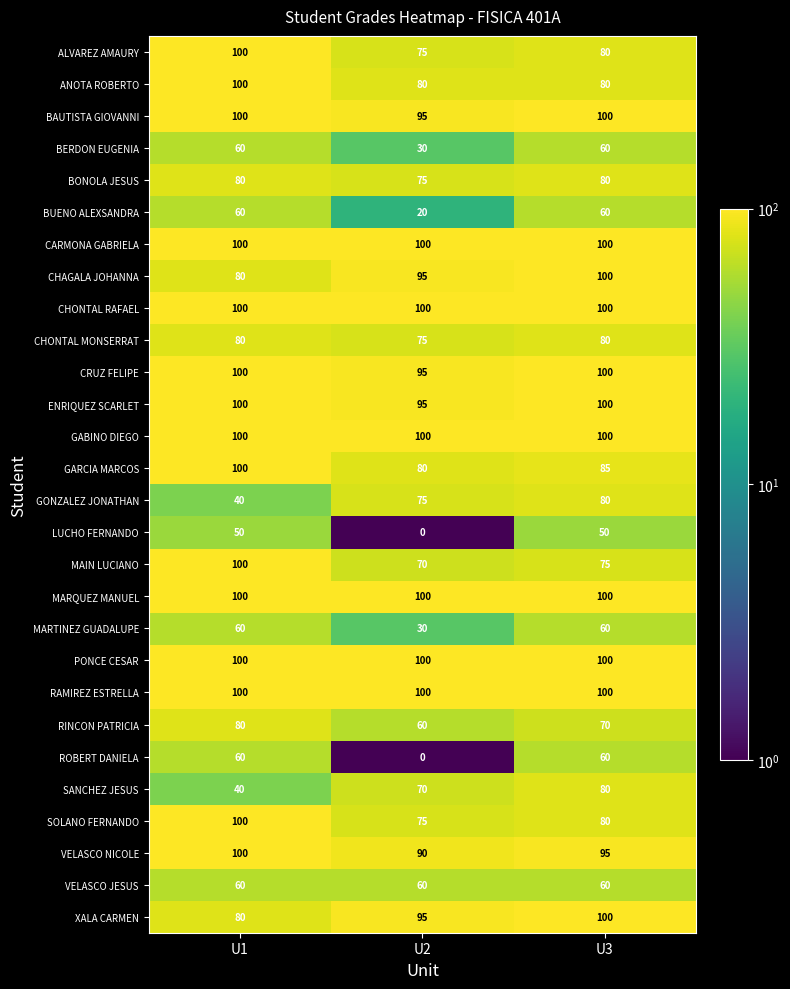

Is it true that MARQUEZ MANUEL equals 161 at U3?

False